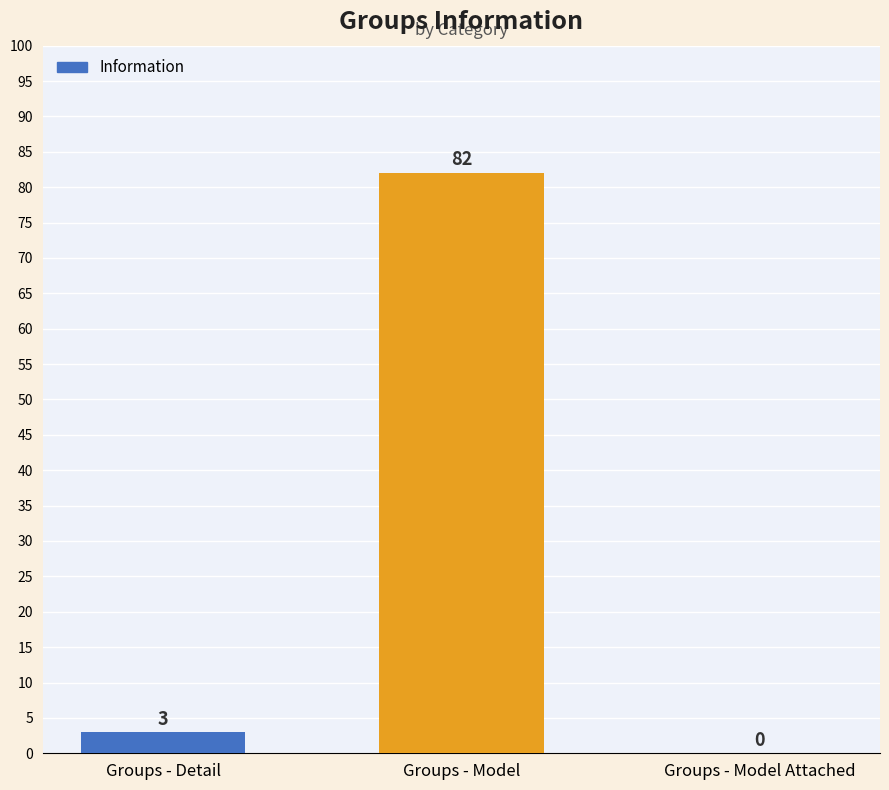

Between Groups - Model and Groups - Model Attached, which is larger?

Groups - Model